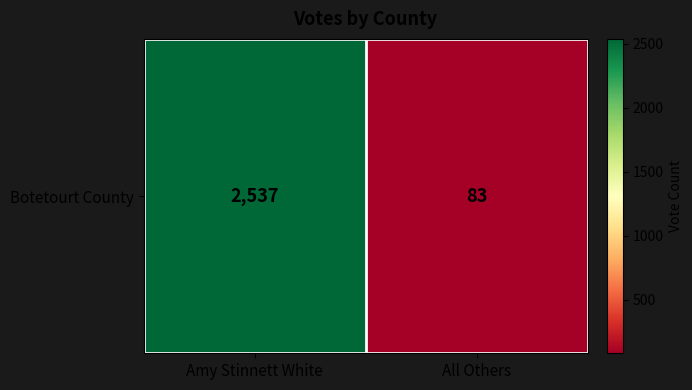

Which category has the lowest value across all series?

All Others